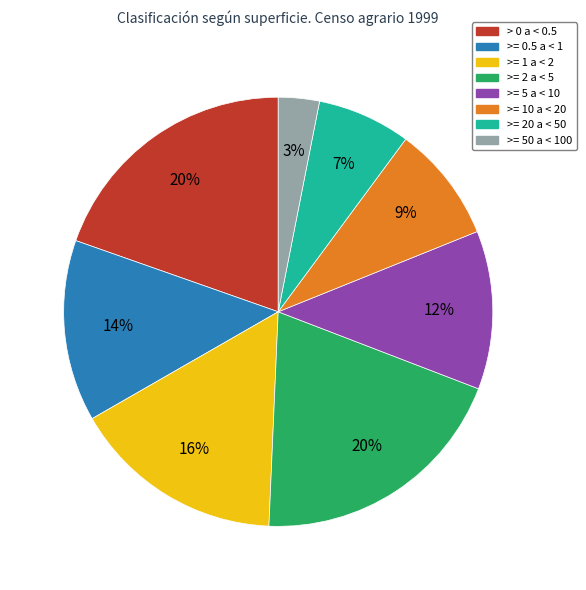

To the nearest percent, what is the average slice percentage?

12%